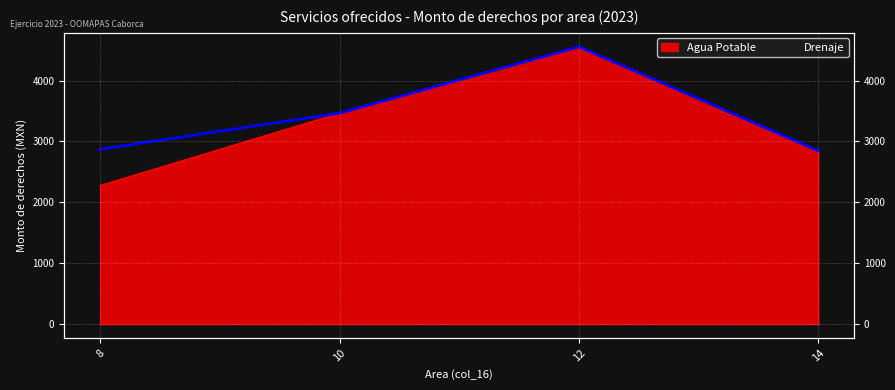

At 10, list the series in order from largest to smallest.

Agua Potable, Drenaje